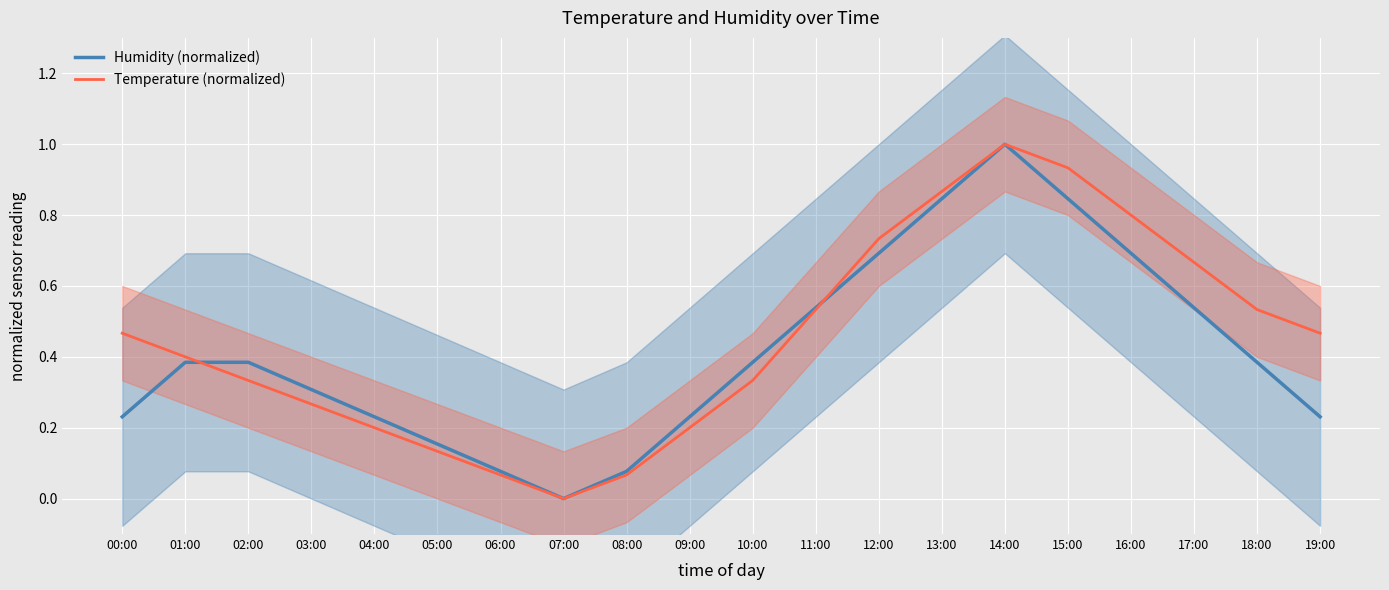

Reading left to right, list all the values displayed in this chart.

Humidity (normalized): 0.2	0.4	0.4	0.3	0.2	0.2	0.1	0.0	0.1	0.2	0.4	0.5	0.7	0.8	1.0	0.8	0.7	0.5	0.4	0.2
Temperature (normalized): 0.5	0.4	0.3	0.3	0.2	0.1	0.1	0.0	0.1	0.2	0.3	0.5	0.7	0.9	1.0	0.9	0.8	0.7	0.5	0.5